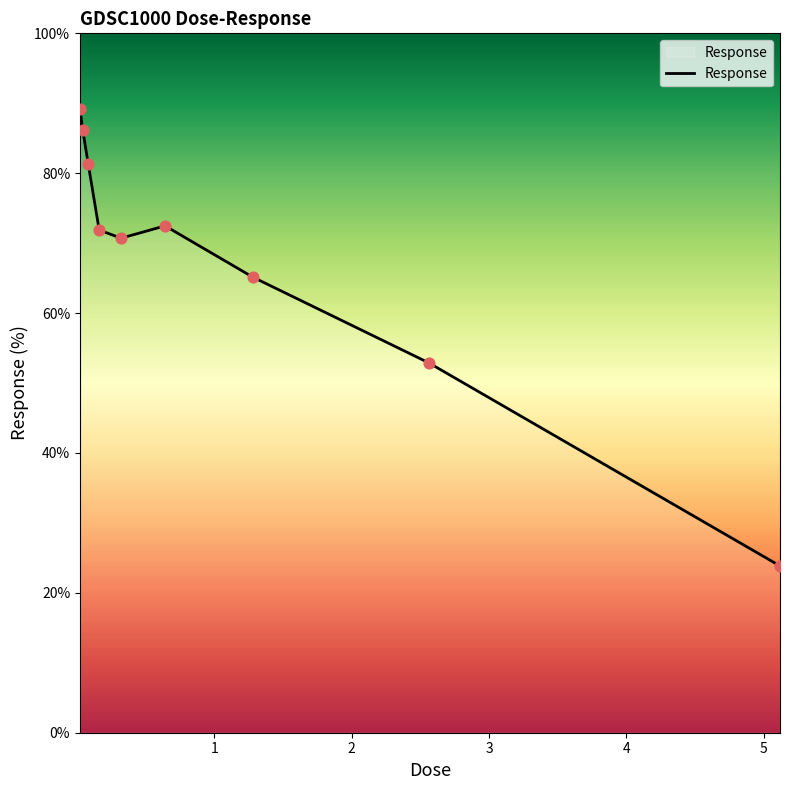

What is the difference between the maximum and minimum values?

65.4